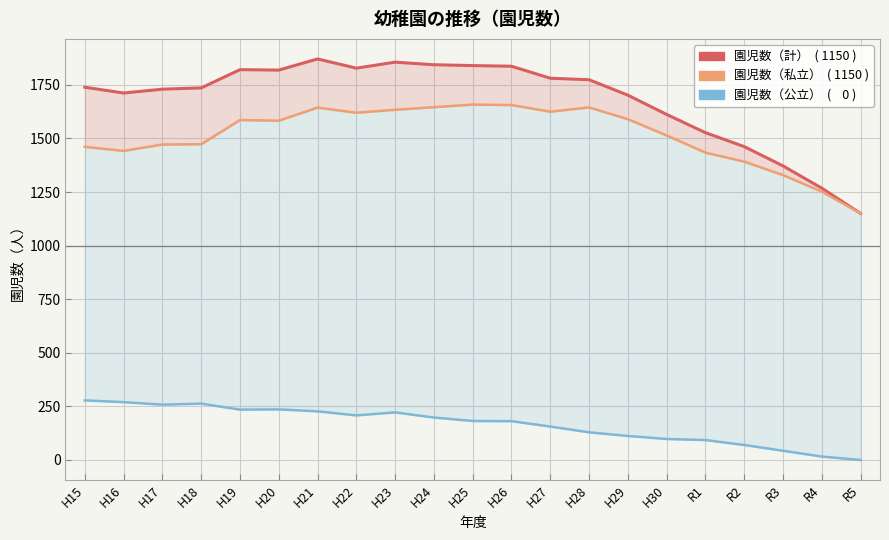

What is the difference between the 園児数（私立） values at H22 and H18?

147